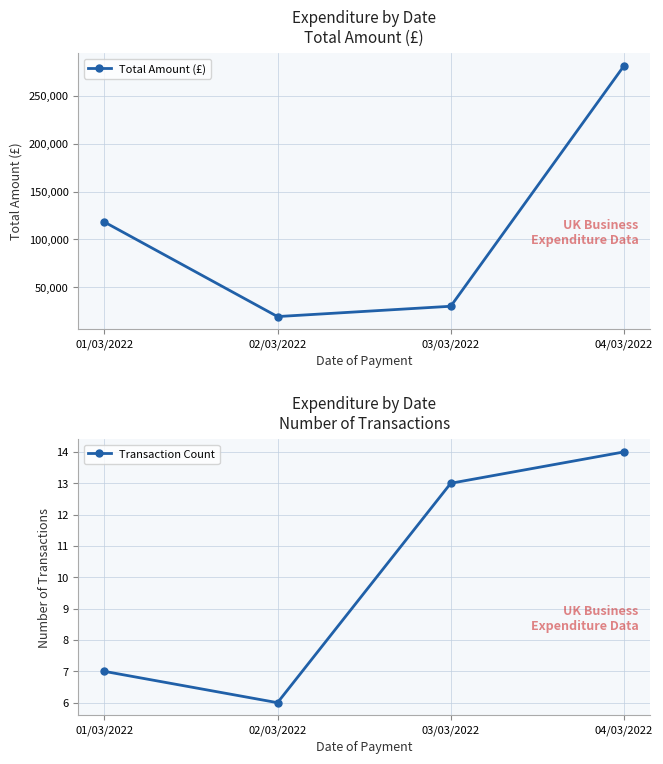

Where is the first local minimum for Total Amount (£)?

02/03/2022